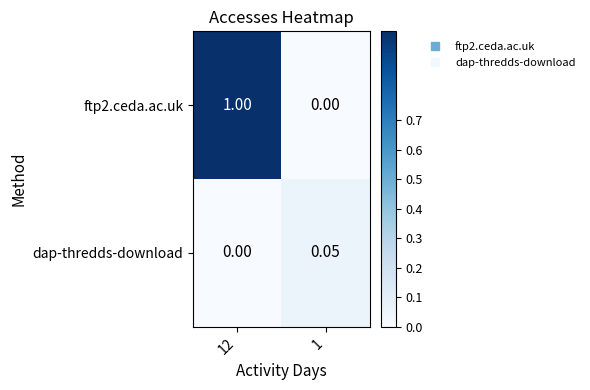

Is the value of ftp2.ceda.ac.uk at 12 greater than the value of dap-thredds-download at 12?

Yes